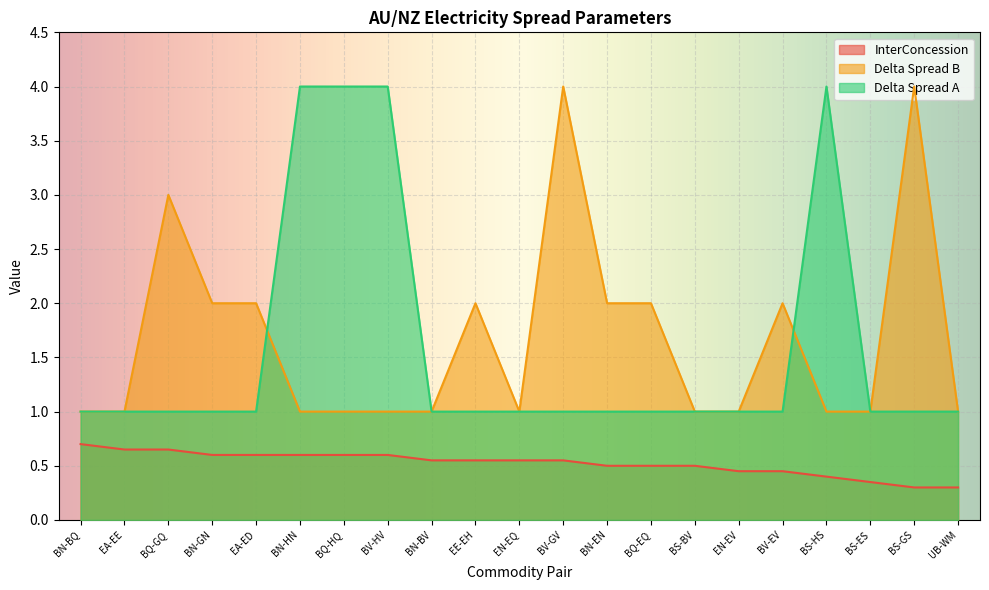

How many lines are shown in the chart?

3